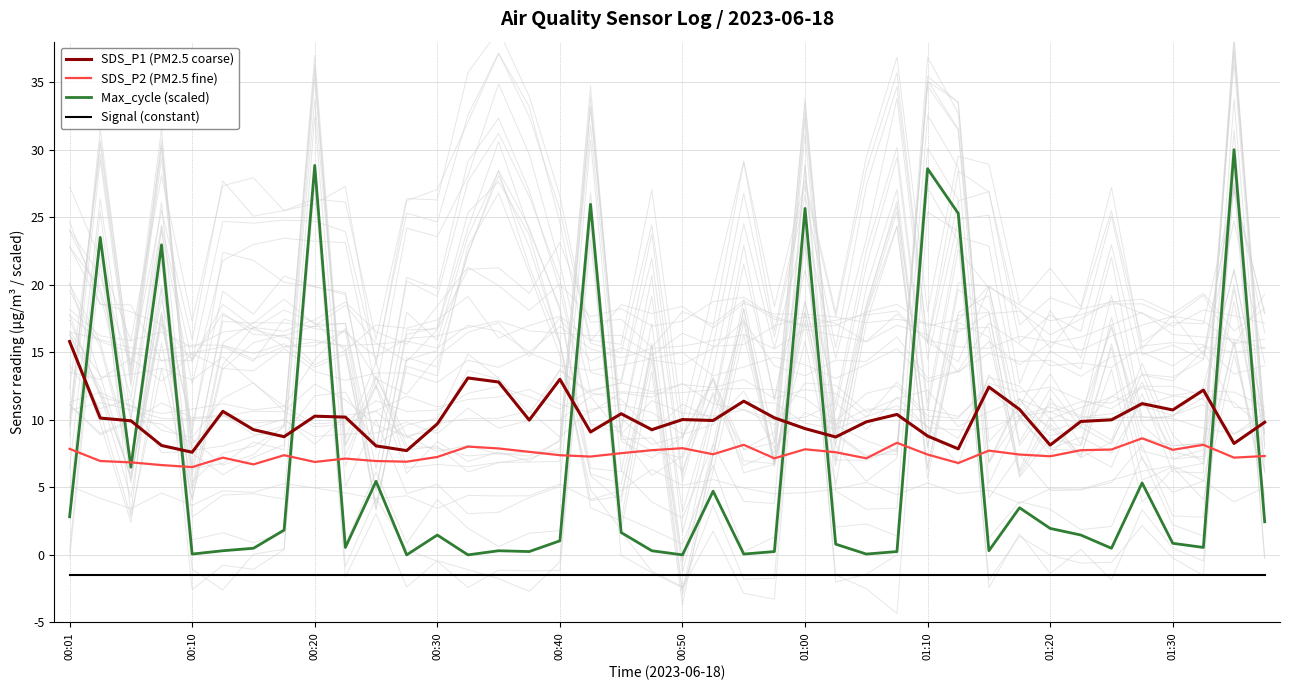

What is the average value of the Signal (constant) series?

-1.5